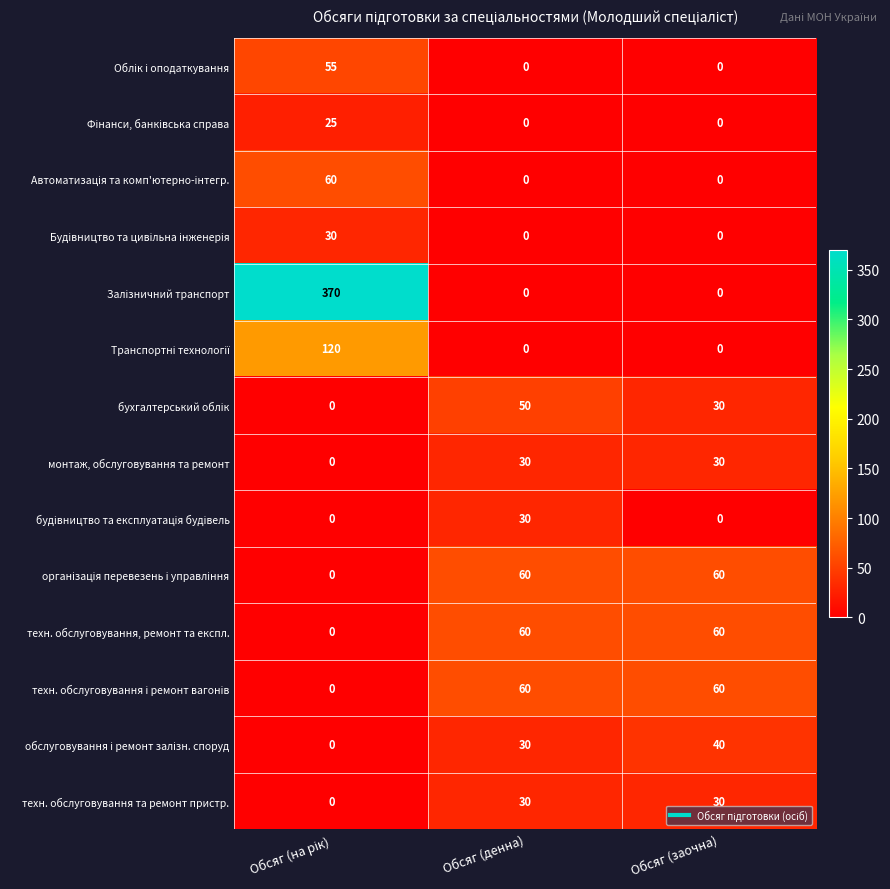

What is the difference between the maximum and minimum values in the техн. обслуговування та ремонт пристр. series?

30